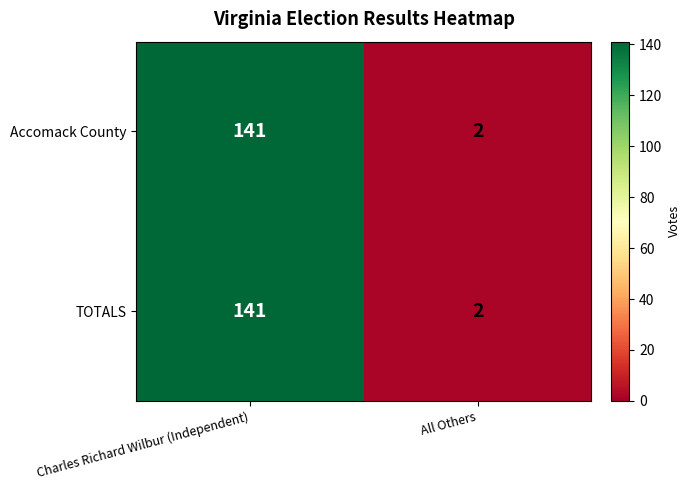

Reading left to right, extract all data points from this chart.

Accomack County: 141	2
TOTALS: 141	2